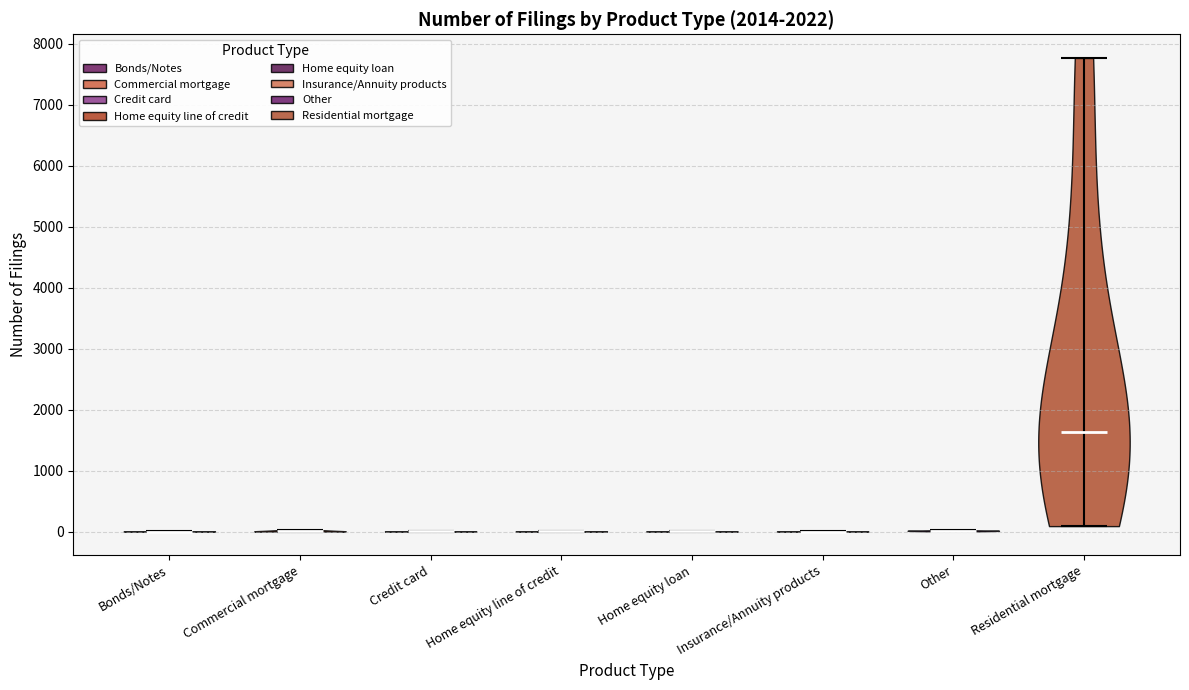

Reading left to right, read every violin against the y-axis: where its median line is, and the lowest and highest points it reaches. The values are not printed on the chart, so give them approximately, as read against the axis.

Bonds/Notes: median line 0, lowest point 0, highest point 0
Commercial mortgage: median line 0, lowest point 0, highest point 0
Credit card: median line 0, lowest point 0, highest point 0
Home equity line of credit: median line 0, lowest point 0, highest point 0
Home equity loan: median line 0, lowest point 0, highest point 0
Insurance/Annuity products: median line 0, lowest point 0, highest point 0
Other: median line 0, lowest point 0, highest point 0
Residential mortgage: median line 1600, lowest point 100, highest point 7800